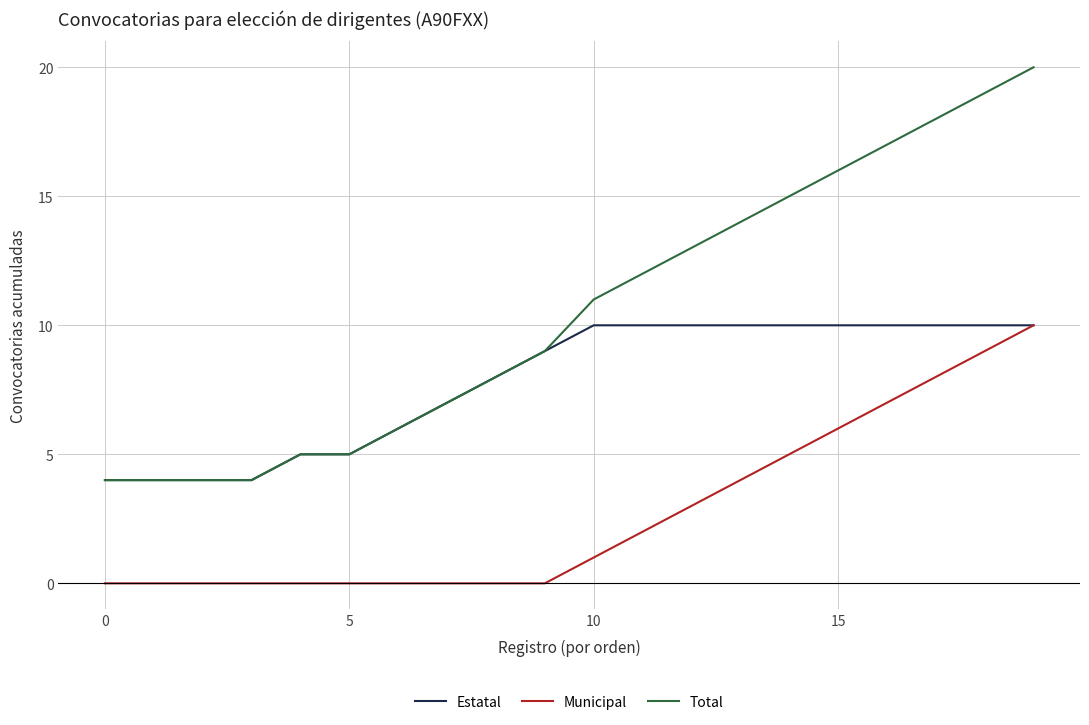

What is the maximum value shown in the chart?

20